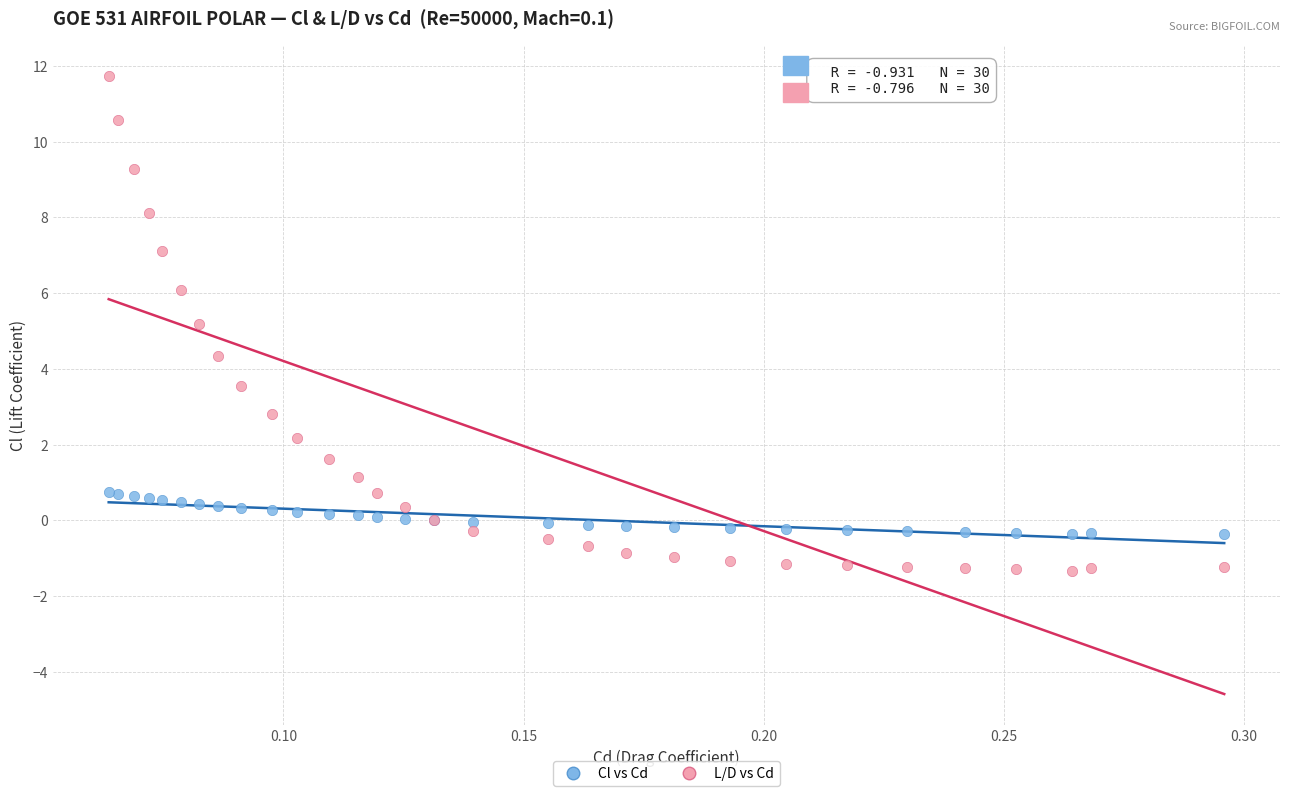

Which series reaches the maximum Y coordinate?

L/D vs Cd